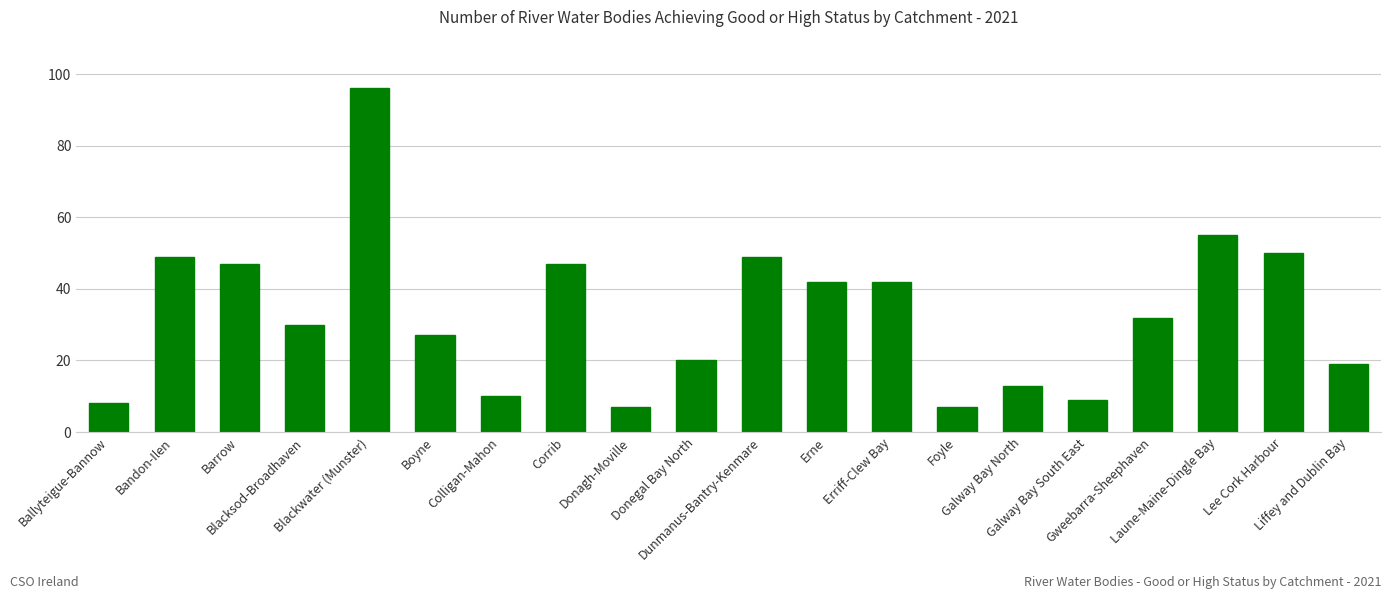

What is the change in value from Blackwater (Munster) to Donegal Bay North?

-76